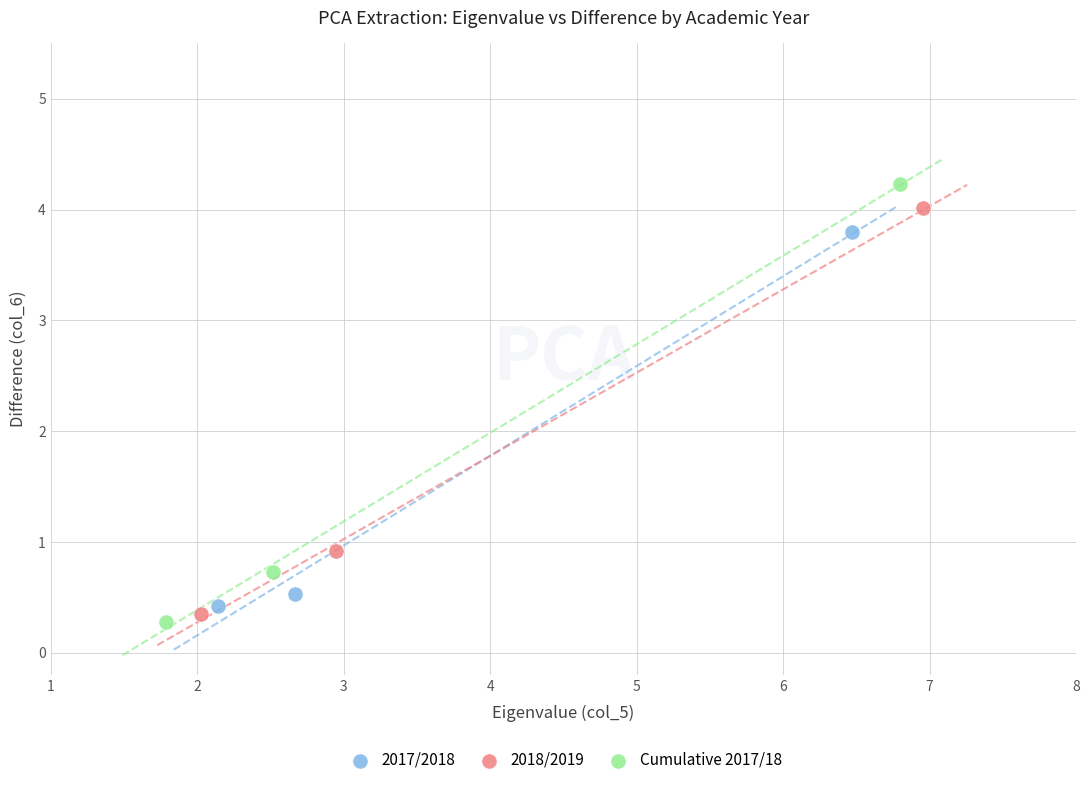

Which series has the largest Y range (max minus min)?

Cumulative 2017/18